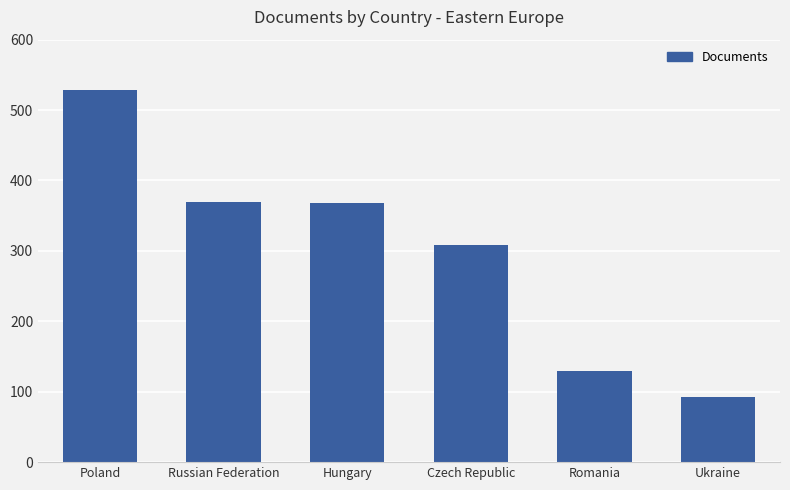

What is the change in value from Russian Federation to Hungary?

-1